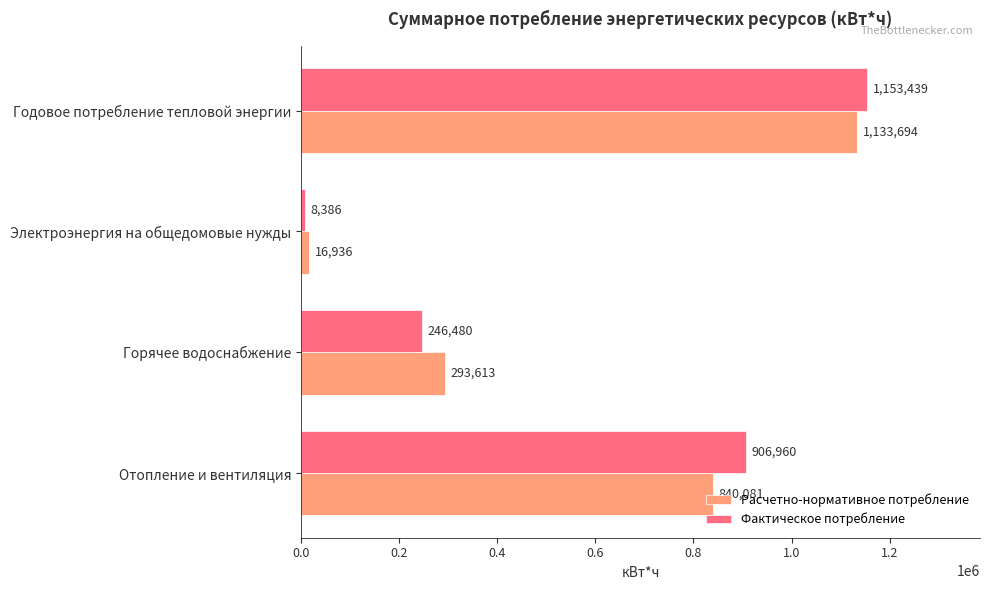

Rank the series by their average value, from highest to lowest.

Фактическое потребление, Расчетно-нормативное потребление